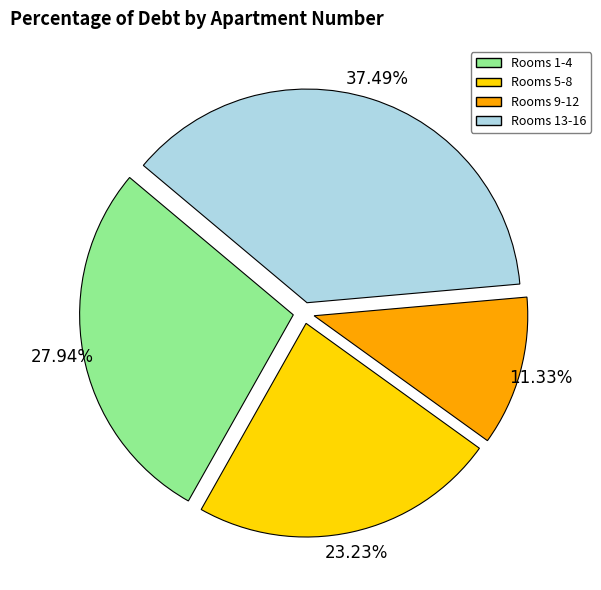

Does any single category account for the majority?

No